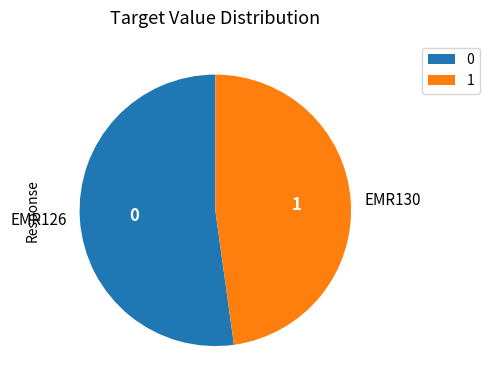

How many segments does this pie chart have?

2